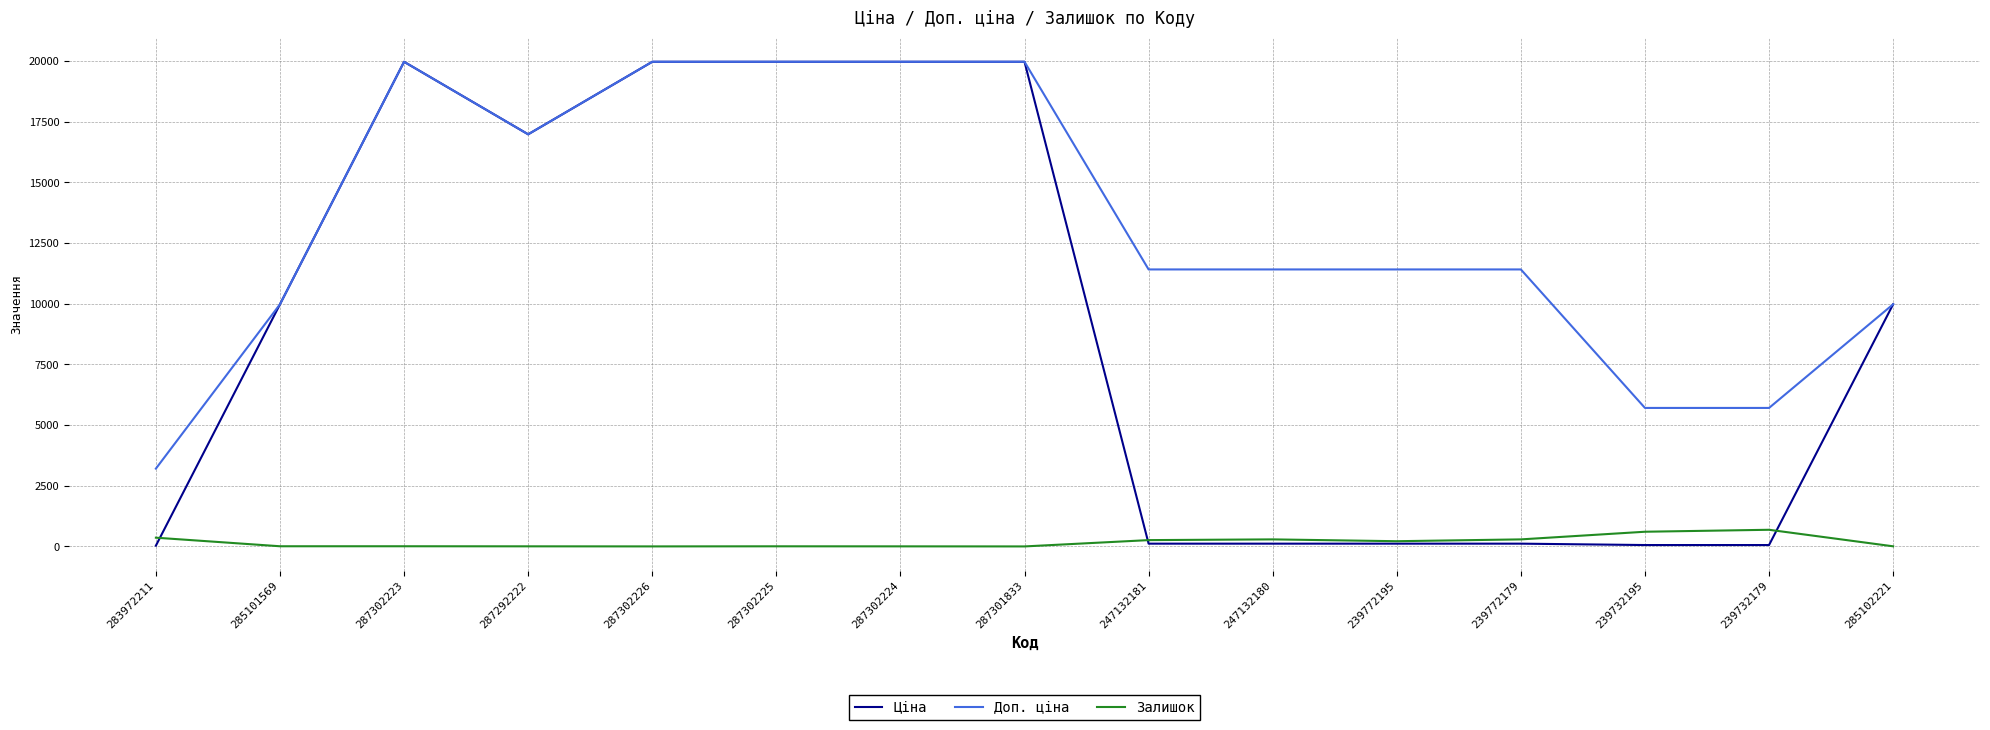

How many lines are shown in the chart?

3